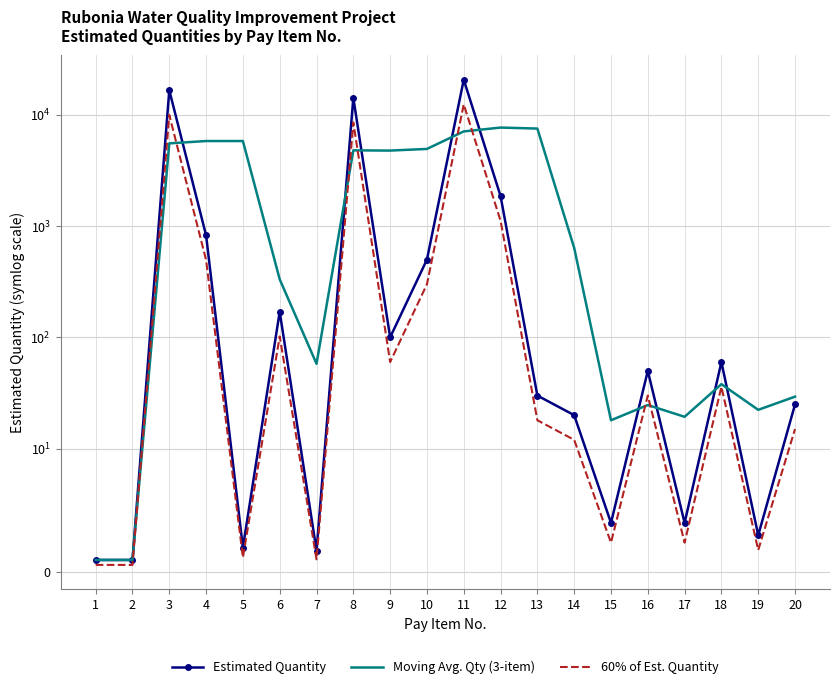

True or false: Moving Avg. Qty (3-item) has more than 2 interior local peaks.

True